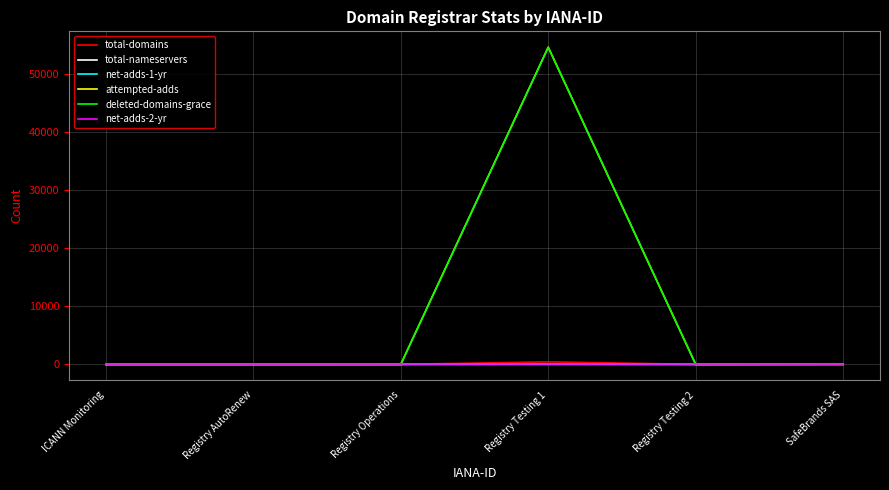

True or false: attempted-adds has a value of 0 at Registry Operations.

True